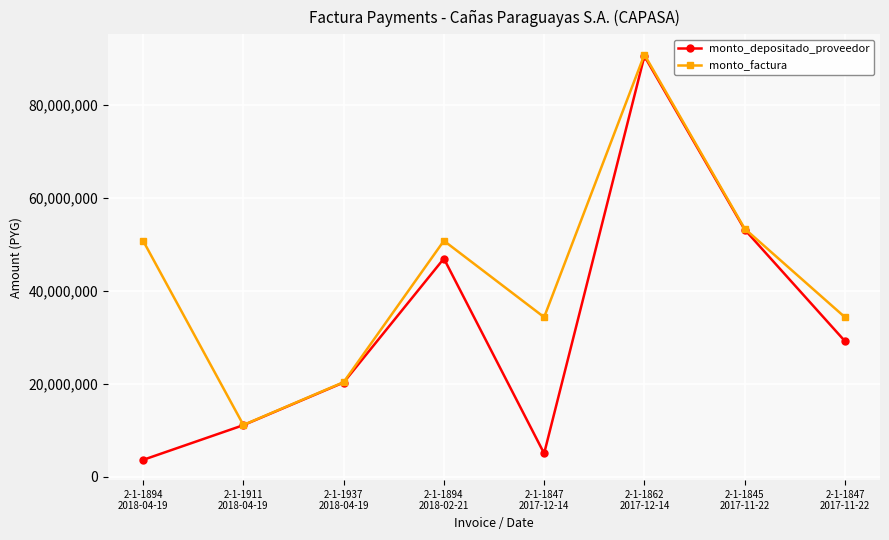

What is the highest value of the monto_depositado_proveedor series?

90463043